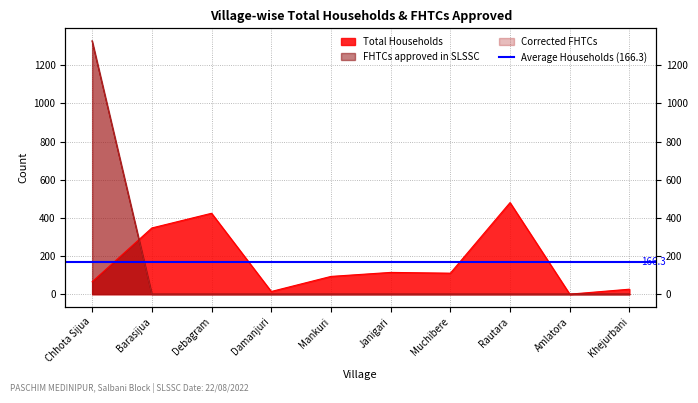

At which label does FHTCs approved in SLSSC reach its minimum?

Barasijua